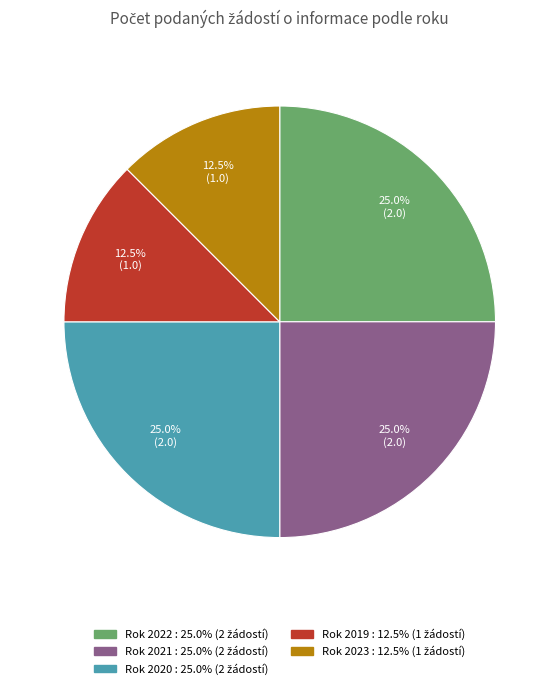

Is there any slice that represents more than half of the pie?

No